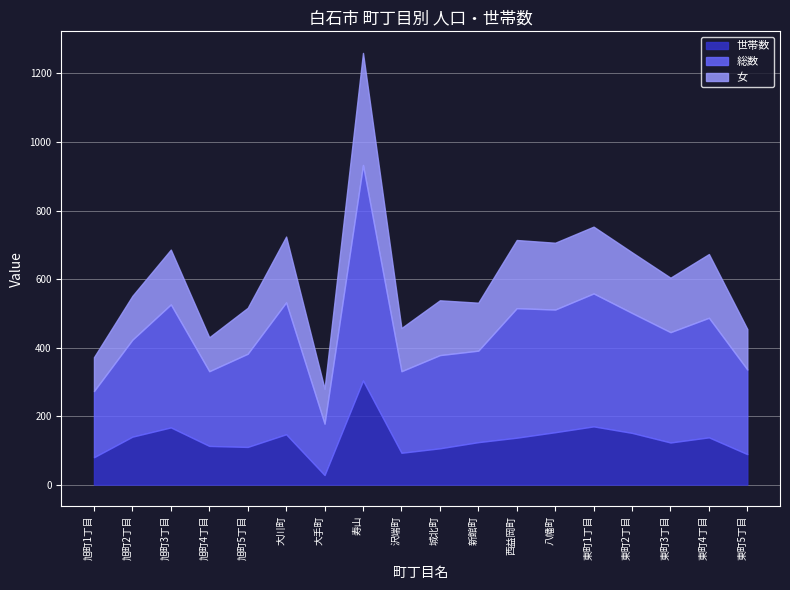

Reading left to right, transcribe all the data shown in this chart.

世帯数: 80	140	167	113	110	147	28	304	93	106	124	137	153	170	151	123	138	89
総数: 193	283	359	218	272	385	150	629	238	272	267	378	358	388	350	322	349	247
女: 99	128	160	99	134	192	102	327	126	160	140	199	195	195	177	159	186	118